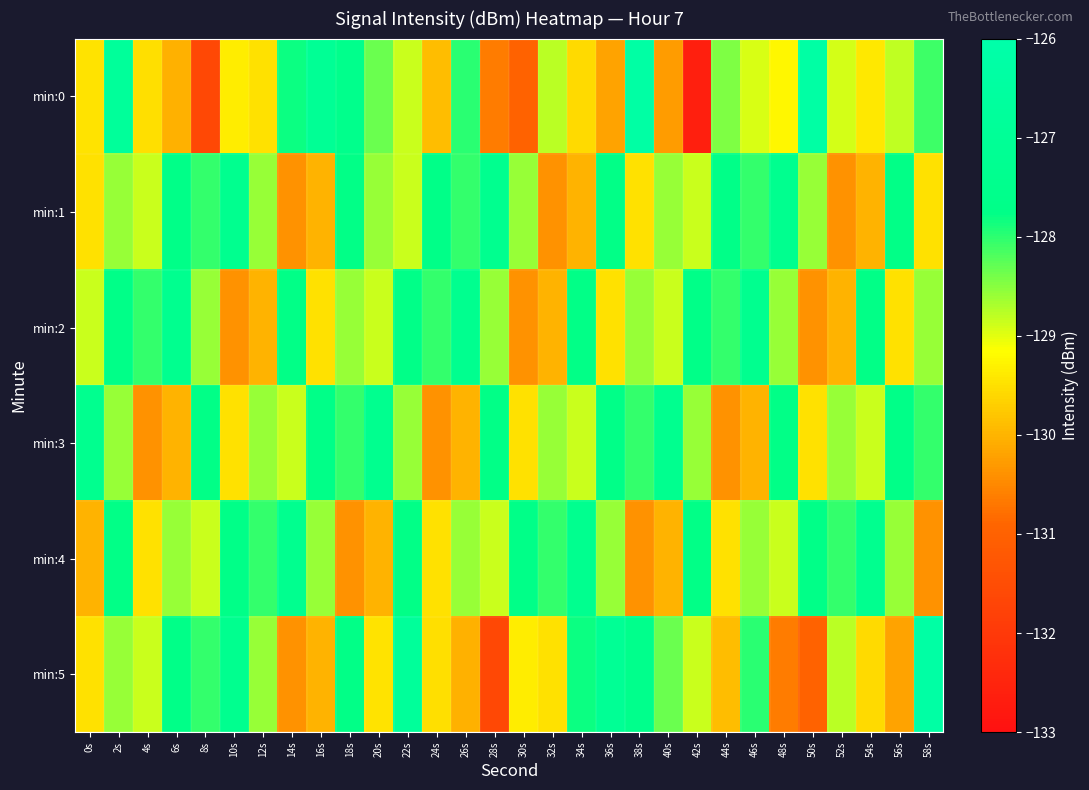

Which category has the lowest value across all series?

42s